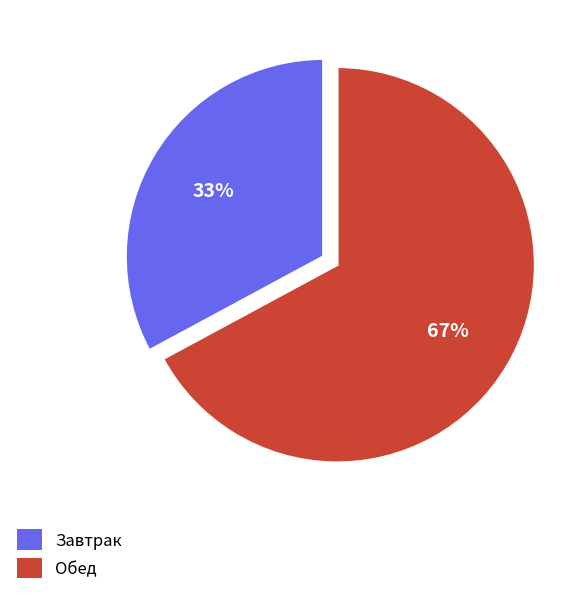

Is there a majority slice in this chart?

Yes